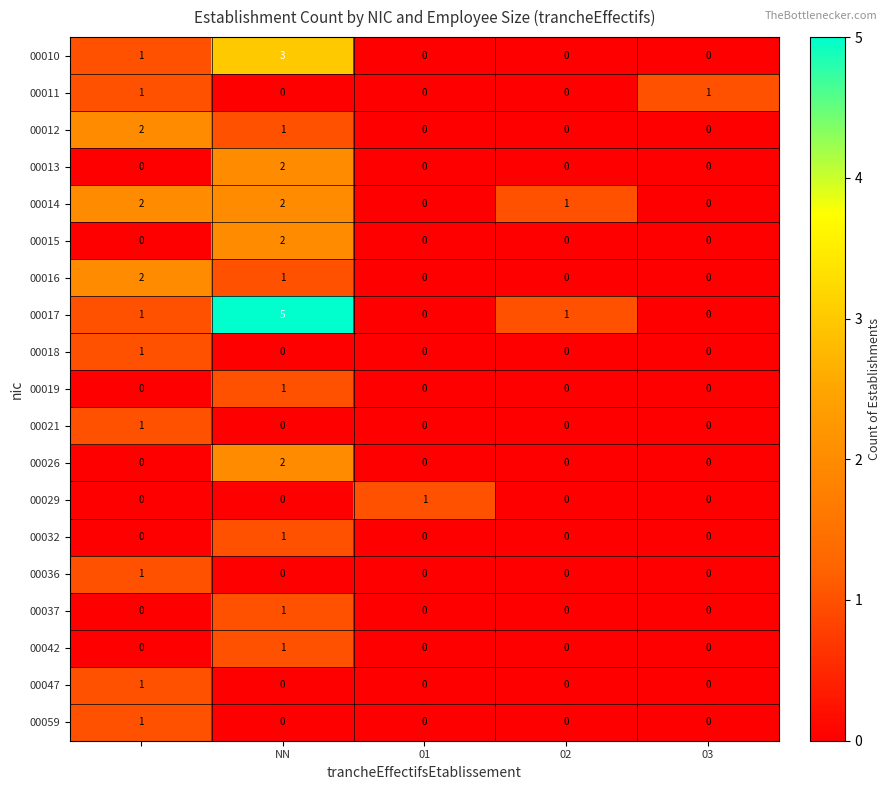

How many 00010 values are between 0 and 1?

4